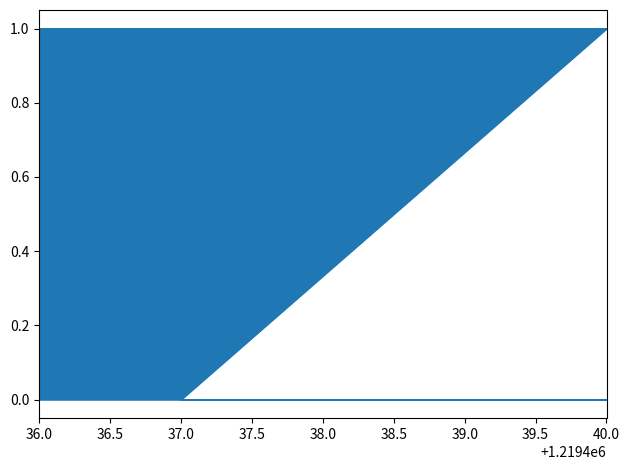

What is the approximate value at 39.0?

1